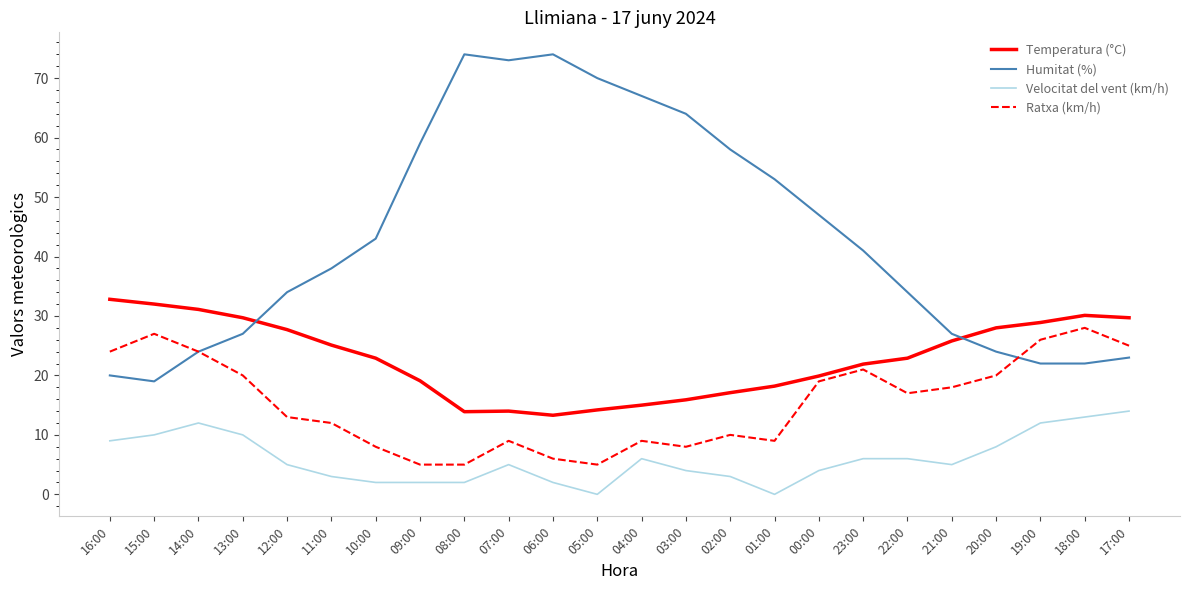

What are all the series names shown in the legend?

Temperatura (°C), Humitat (%), Velocitat del vent (km/h), Ratxa (km/h)